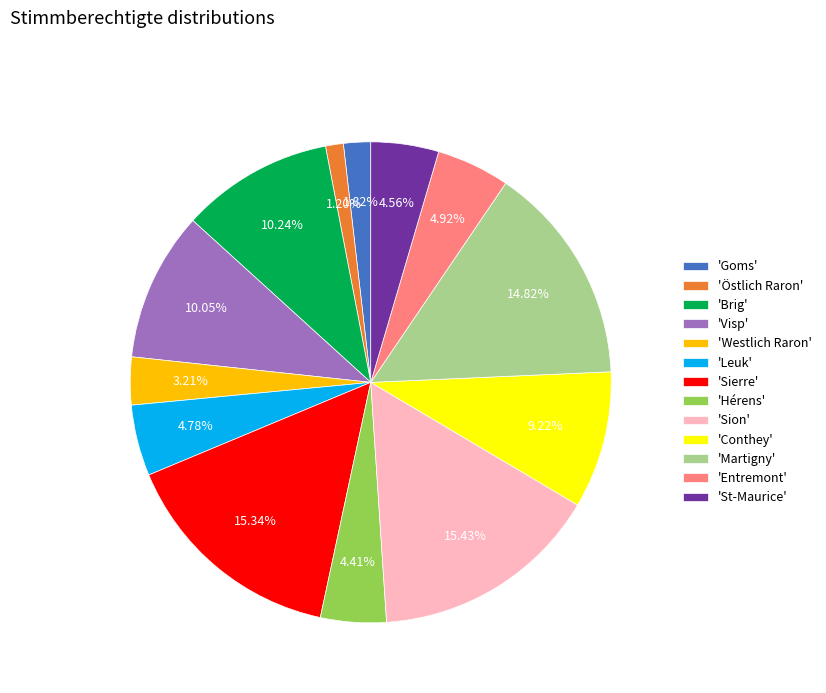

Does 'Visp' represent more than half of the total?

No